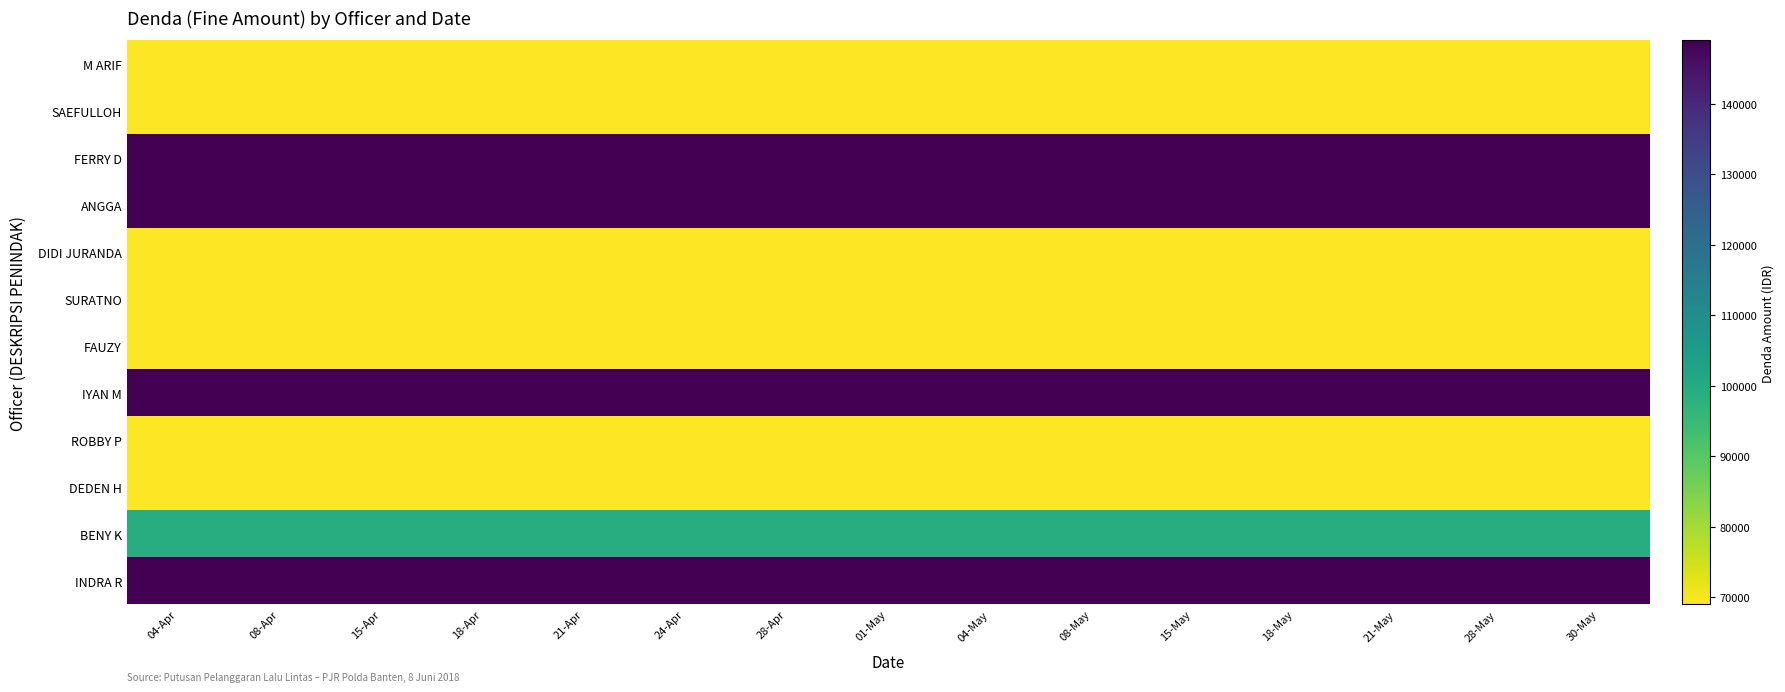

Reading left to right, transcribe all the data shown in this chart.

M ARIF: 04-Apr=69000	08-Apr=69000	15-Apr=69000	18-Apr=69000	21-Apr=69000	24-Apr=69000	28-Apr=69000	01-May=69000	04-May=69000	08-May=69000	15-May=69000	18-May=69000	21-May=69000	28-May=69000	30-May=69000
SAEFULLOH: 04-Apr=69000	08-Apr=69000	15-Apr=69000	18-Apr=69000	21-Apr=69000	24-Apr=69000	28-Apr=69000	01-May=69000	04-May=69000	08-May=69000	15-May=69000	18-May=69000	21-May=69000	28-May=69000	30-May=69000
FERRY D: 04-Apr=149000	08-Apr=149000	15-Apr=149000	18-Apr=149000	21-Apr=149000	24-Apr=149000	28-Apr=149000	01-May=149000	04-May=149000	08-May=149000	15-May=149000	18-May=149000	21-May=149000	28-May=149000	30-May=149000
ANGGA: 04-Apr=149000	08-Apr=149000	15-Apr=149000	18-Apr=149000	21-Apr=149000	24-Apr=149000	28-Apr=149000	01-May=149000	04-May=149000	08-May=149000	15-May=149000	18-May=149000	21-May=149000	28-May=149000	30-May=149000
DIDI JURANDA: 04-Apr=69000	08-Apr=69000	15-Apr=69000	18-Apr=69000	21-Apr=69000	24-Apr=69000	28-Apr=69000	01-May=69000	04-May=69000	08-May=69000	15-May=69000	18-May=69000	21-May=69000	28-May=69000	30-May=69000
SURATNO: 04-Apr=69000	08-Apr=69000	15-Apr=69000	18-Apr=69000	21-Apr=69000	24-Apr=69000	28-Apr=69000	01-May=69000	04-May=69000	08-May=69000	15-May=69000	18-May=69000	21-May=69000	28-May=69000	30-May=69000
FAUZY: 04-Apr=69000	08-Apr=69000	15-Apr=69000	18-Apr=69000	21-Apr=69000	24-Apr=69000	28-Apr=69000	01-May=69000	04-May=69000	08-May=69000	15-May=69000	18-May=69000	21-May=69000	28-May=69000	30-May=69000
IYAN M: 04-Apr=149000	08-Apr=149000	15-Apr=149000	18-Apr=149000	21-Apr=149000	24-Apr=149000	28-Apr=149000	01-May=149000	04-May=149000	08-May=149000	15-May=149000	18-May=149000	21-May=149000	28-May=149000	30-May=149000
ROBBY P: 04-Apr=69000	08-Apr=69000	15-Apr=69000	18-Apr=69000	21-Apr=69000	24-Apr=69000	28-Apr=69000	01-May=69000	04-May=69000	08-May=69000	15-May=69000	18-May=69000	21-May=69000	28-May=69000	30-May=69000
DEDEN H: 04-Apr=69000	08-Apr=69000	15-Apr=69000	18-Apr=69000	21-Apr=69000	24-Apr=69000	28-Apr=69000	01-May=69000	04-May=69000	08-May=69000	15-May=69000	18-May=69000	21-May=69000	28-May=69000	30-May=69000
BENY K: 04-Apr=99000	08-Apr=99000	15-Apr=99000	18-Apr=99000	21-Apr=99000	24-Apr=99000	28-Apr=99000	01-May=99000	04-May=99000	08-May=99000	15-May=99000	18-May=99000	21-May=99000	28-May=99000	30-May=99000
INDRA R: 04-Apr=149000	08-Apr=149000	15-Apr=149000	18-Apr=149000	21-Apr=149000	24-Apr=149000	28-Apr=149000	01-May=149000	04-May=149000	08-May=149000	15-May=149000	18-May=149000	21-May=149000	28-May=149000	30-May=149000